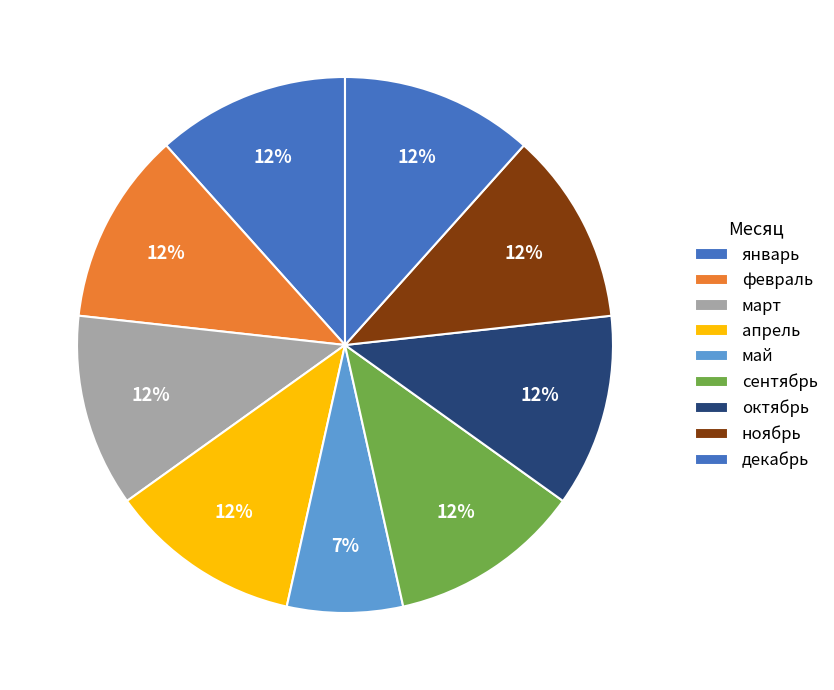

How many segments does this pie chart have?

9